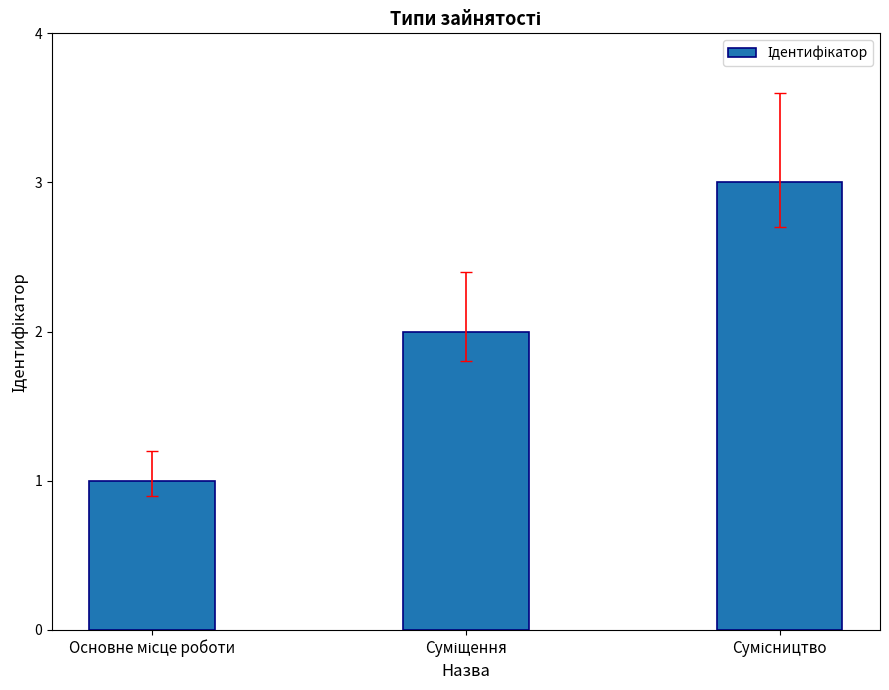

What is the sum of all values?

6